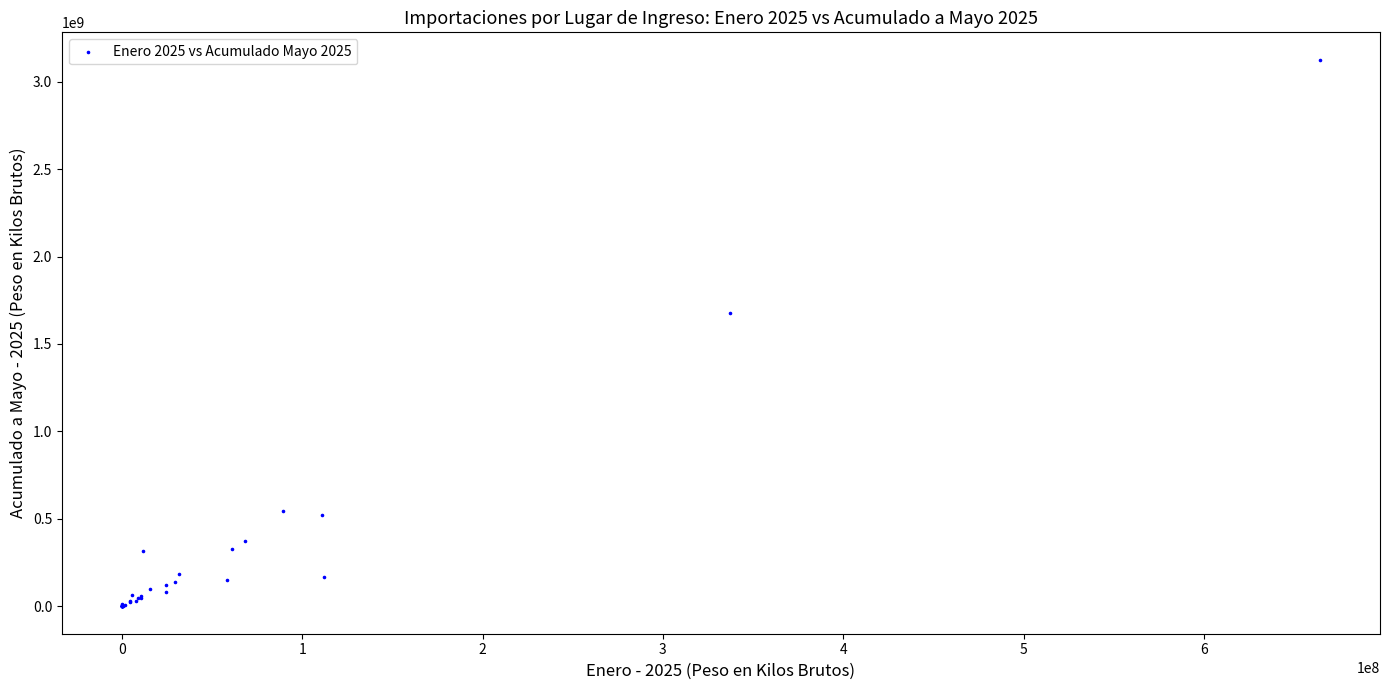

What Y value in the scatter plot is closest to 1562660368?

1674914142.6